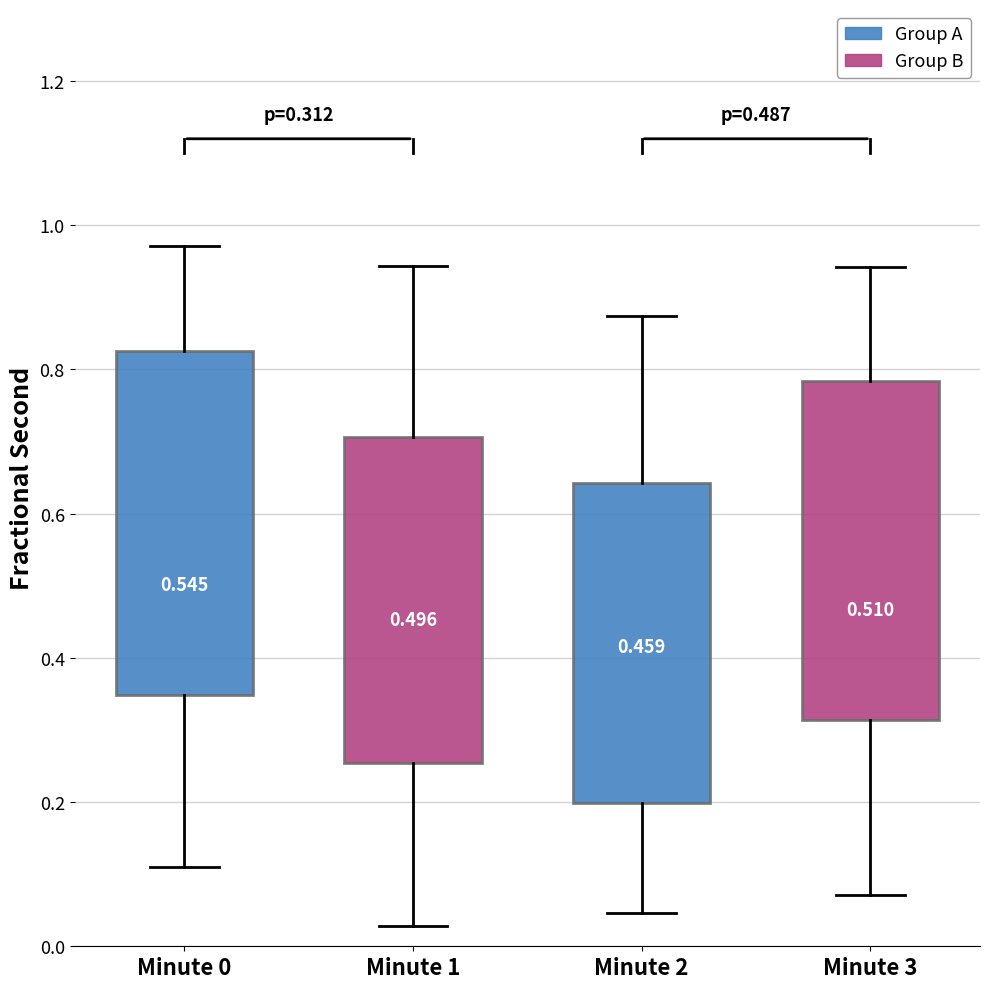

Which box has the highest median line?

Minute 0